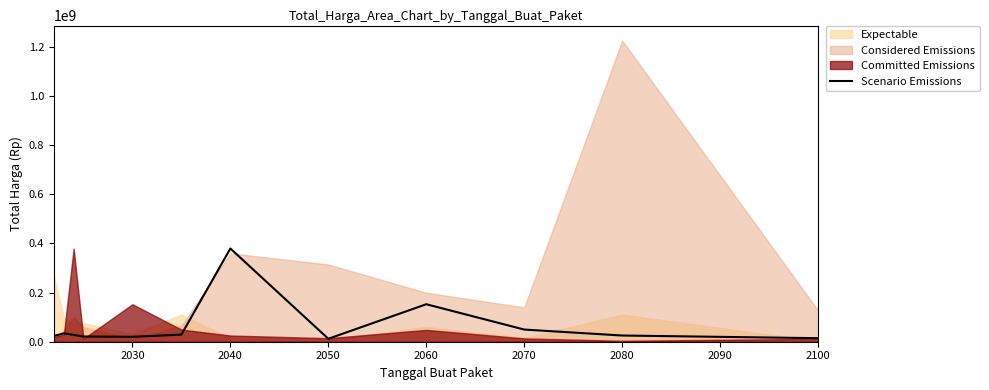

What is the maximum value for Scenario Emissions?

379075000